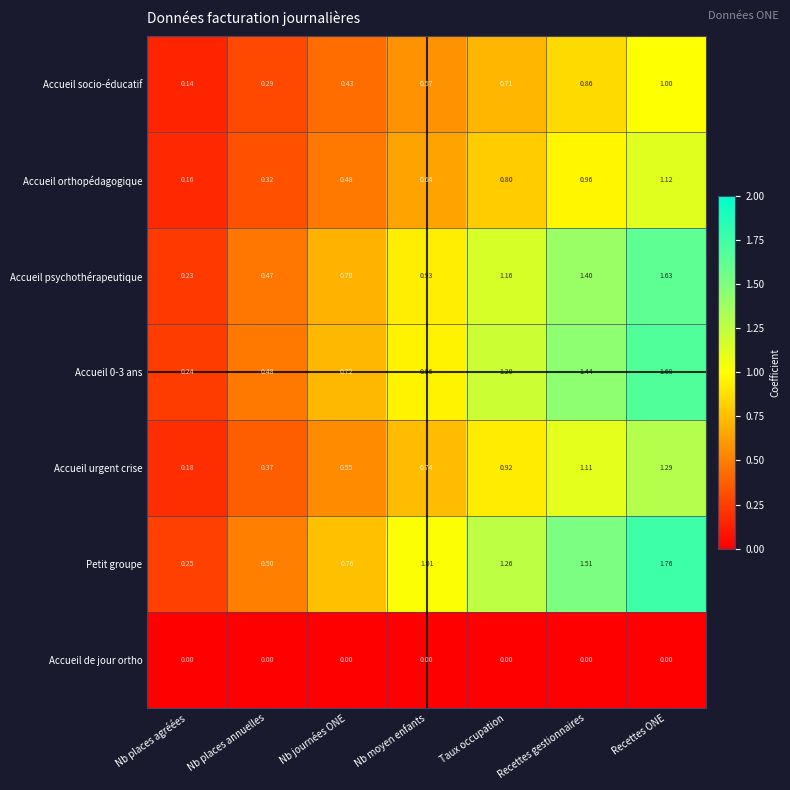

Which category has the lowest value in the Petit groupe series?

Nb places agréées